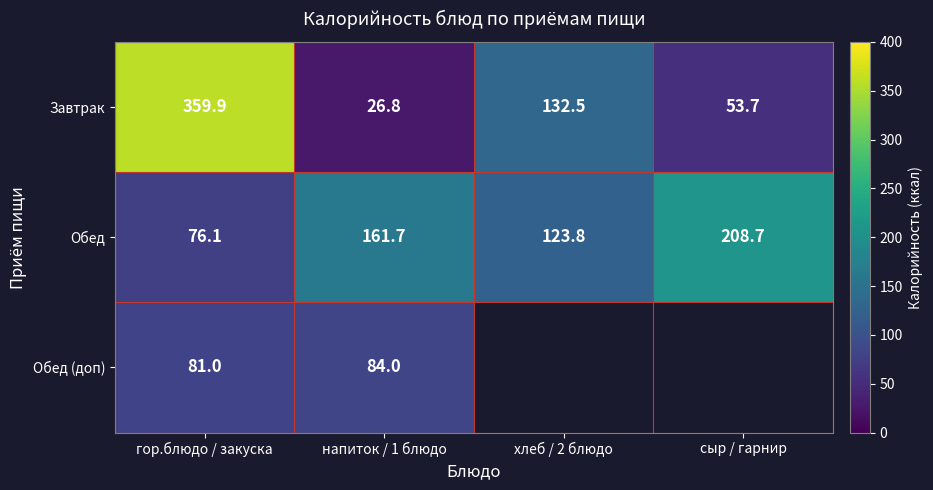

Is the value of Обед at гор.блюдо / закуска greater than the value of Завтрак at хлеб / 2 блюдо?

No